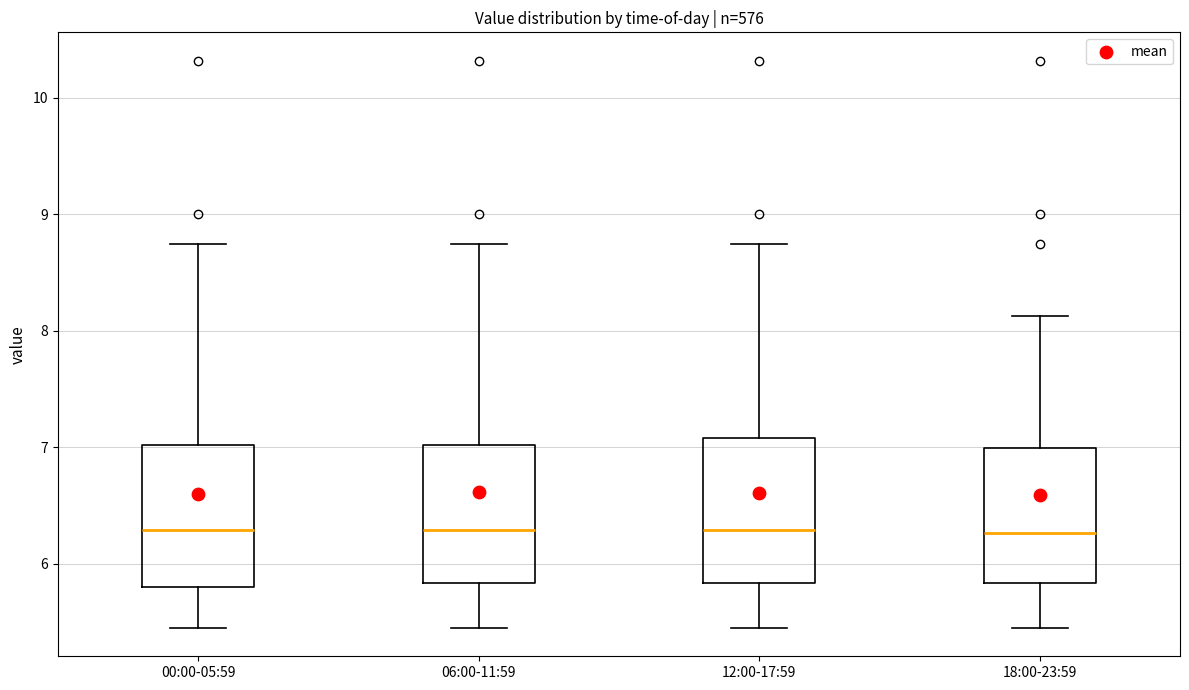

Reading left to right, transcribe this box plot: for each box, give where its median line is, the range the box spans, and where its two whiskers end, as read against the y-axis. The values are not printed on the chart, so give them approximately, as read against the axis.

00:00-05:59: median 6.3, box 5.8 to 7.0, whiskers 5.5 to 8.8
06:00-11:59: median 6.3, box 5.8 to 7.0, whiskers 5.5 to 8.8
12:00-17:59: median 6.3, box 5.8 to 7.1, whiskers 5.5 to 8.8
18:00-23:59: median 6.3, box 5.8 to 7.0, whiskers 5.5 to 8.1